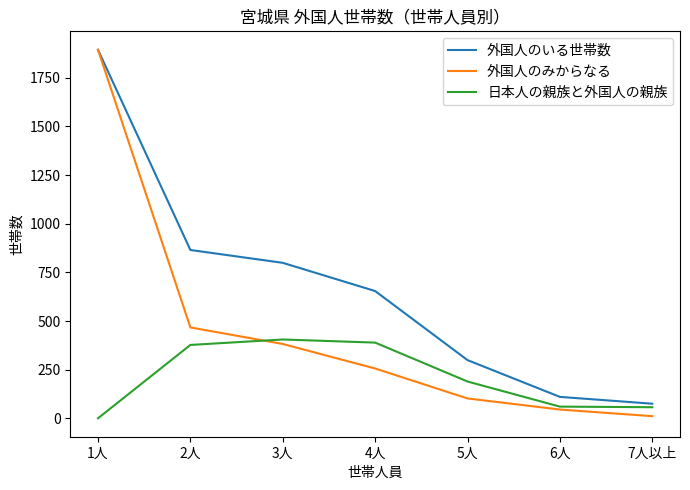

Which series has the widest spread of values?

外国人のみからなる